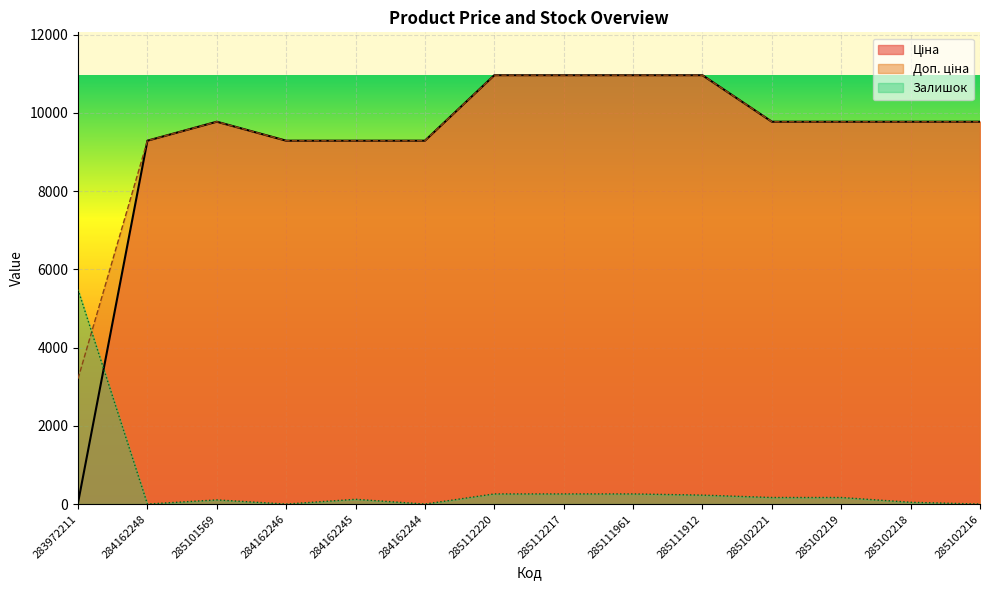

List the series in order of their peak value, highest first.

Ціна, Доп. ціна, Залишок